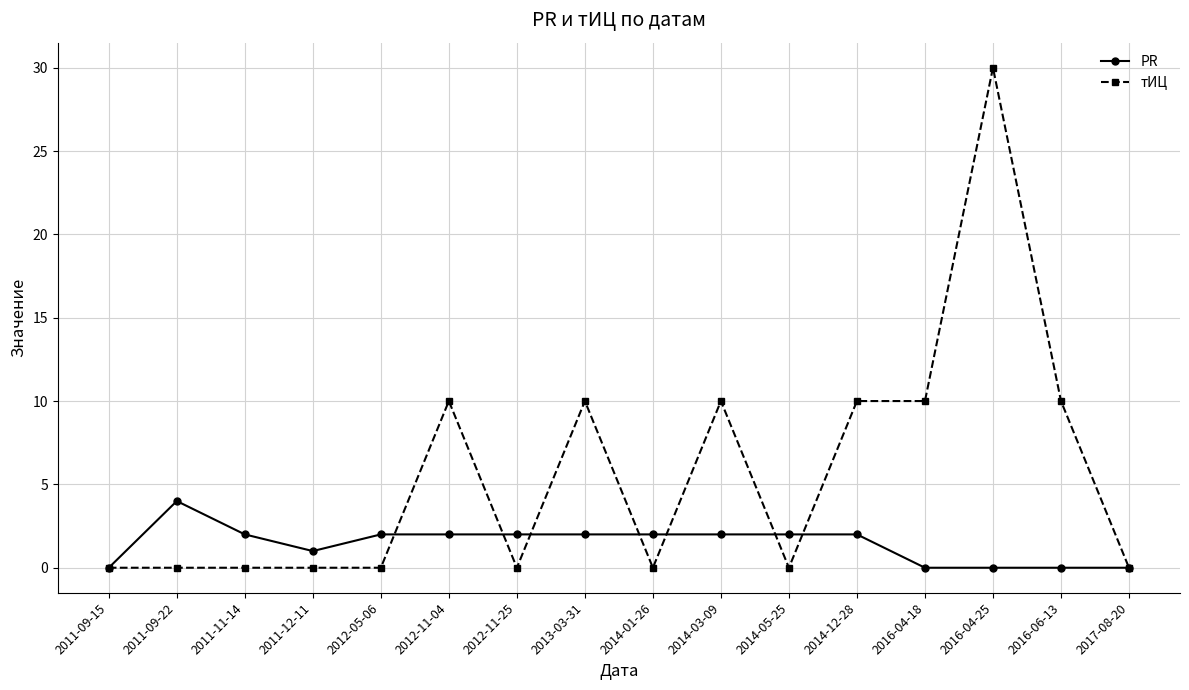

True or false: тИЦ has more than 0 interior local peaks.

True